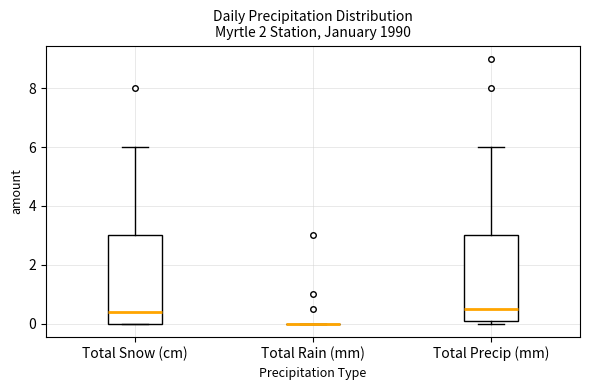

Reading left to right, read every box against the y-axis: the position of its median line, the range the box covers, and the ends of its whiskers. The values are not printed on the chart, so give them approximately, as read against the axis.

Total Snow (cm): median 0.4, box 0.0 to 3.0, whiskers 0.0 to 6.0
Total Rain (mm): box collapsed to a line at 0.0, whiskers 0.0 to 0.0
Total Precip (mm): median 0.6, box 0.2 to 3.0, whiskers 0.0 to 6.0